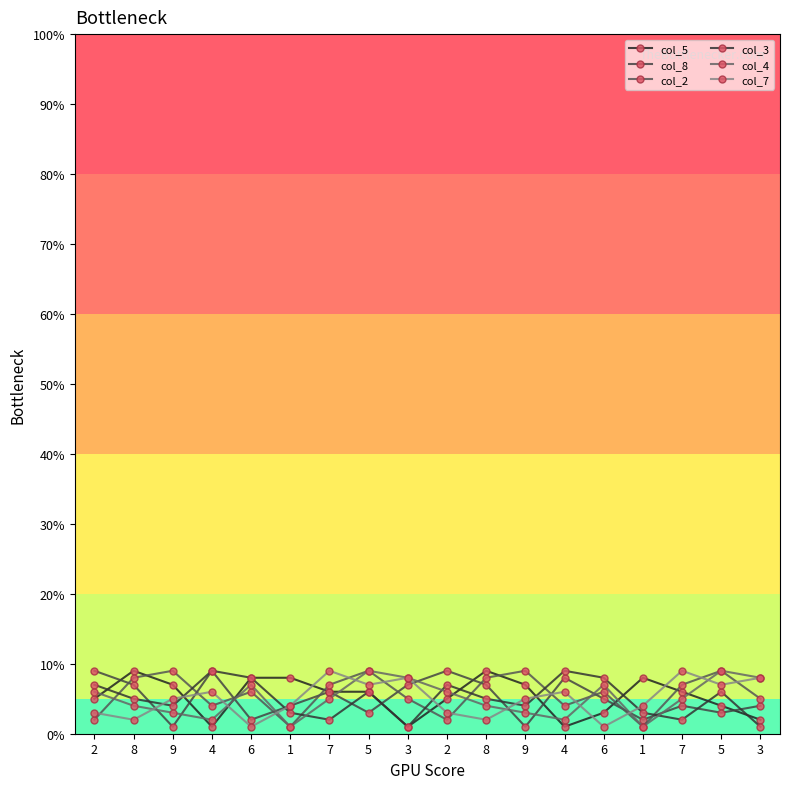

Does the chart have visible grid lines?

No